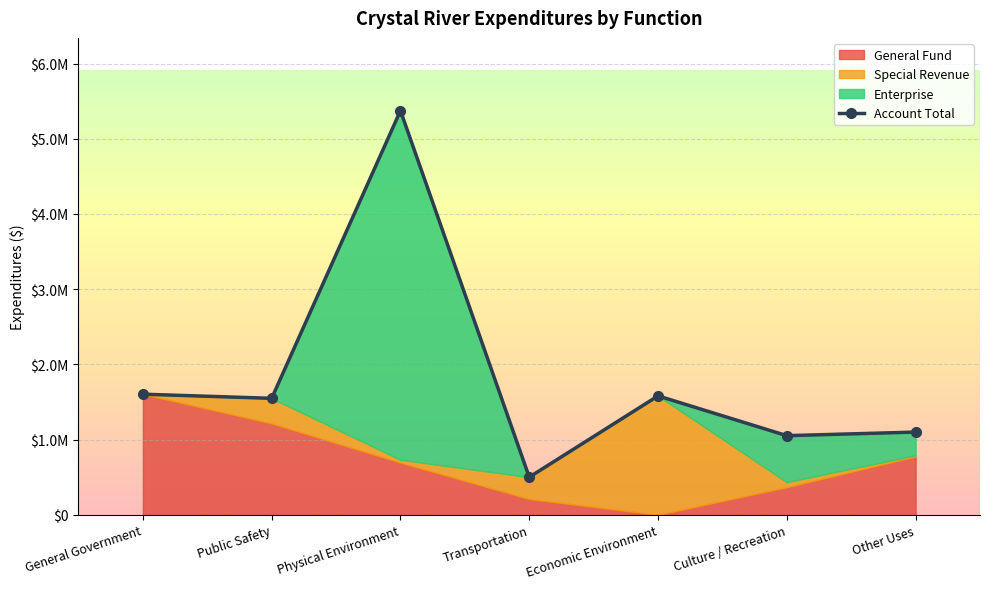

Which category has the lowest value across all series?

Transportation